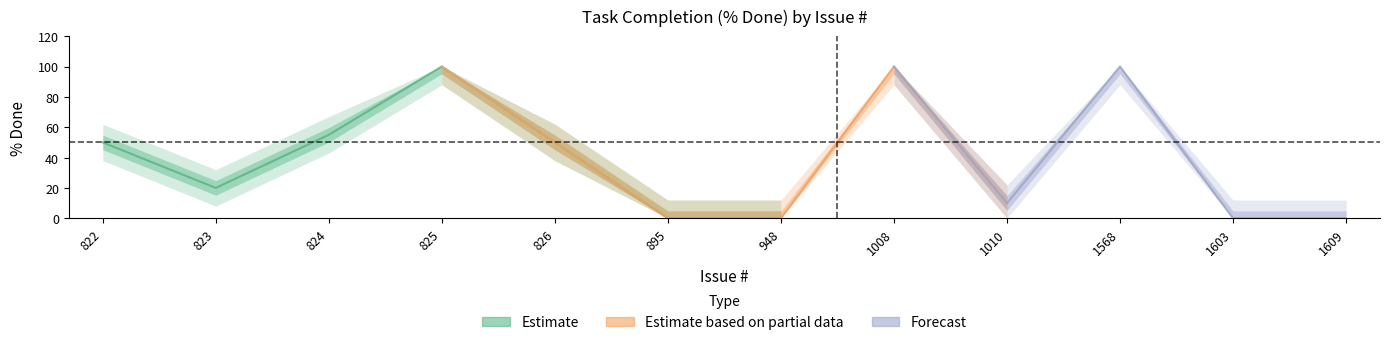

Which category has the highest value across all series?

825